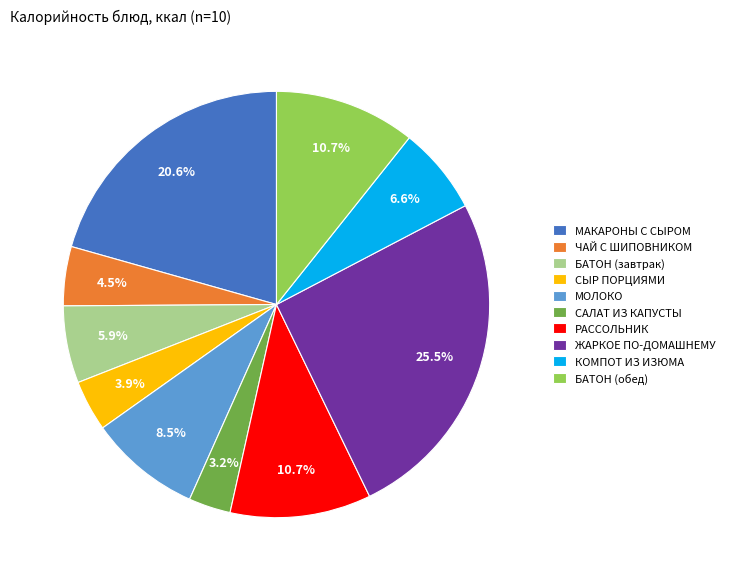

Is there any slice that represents more than half of the pie?

No